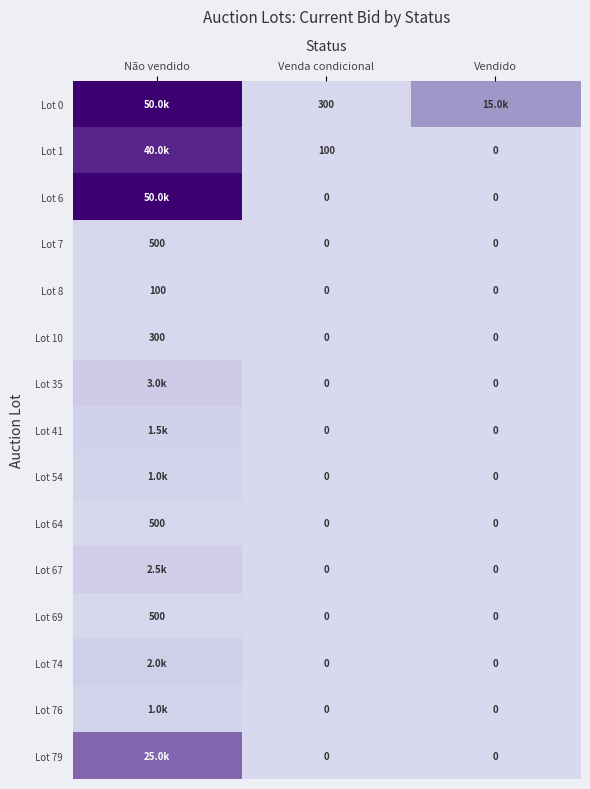

The Lot 69 series shows 0 at Venda condicional. True or false?

True